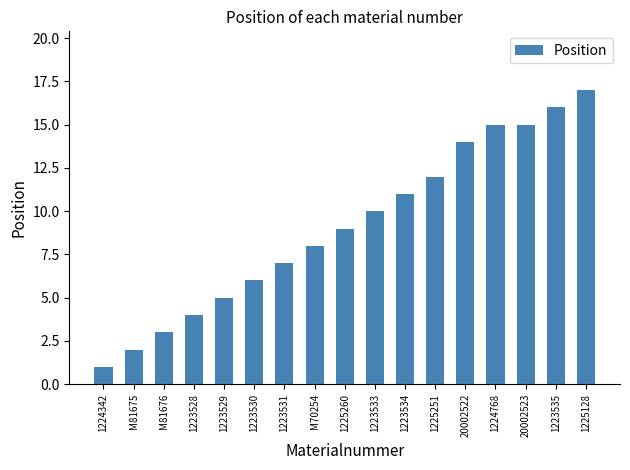

Is it true that the value at 1223534 is 11?

True